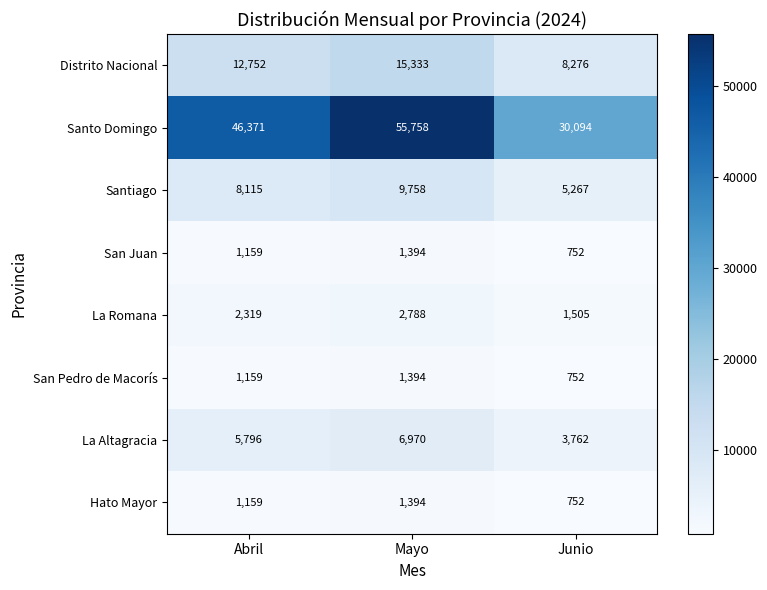

How many San Pedro de Macorís values are between 752 and 1394?

3